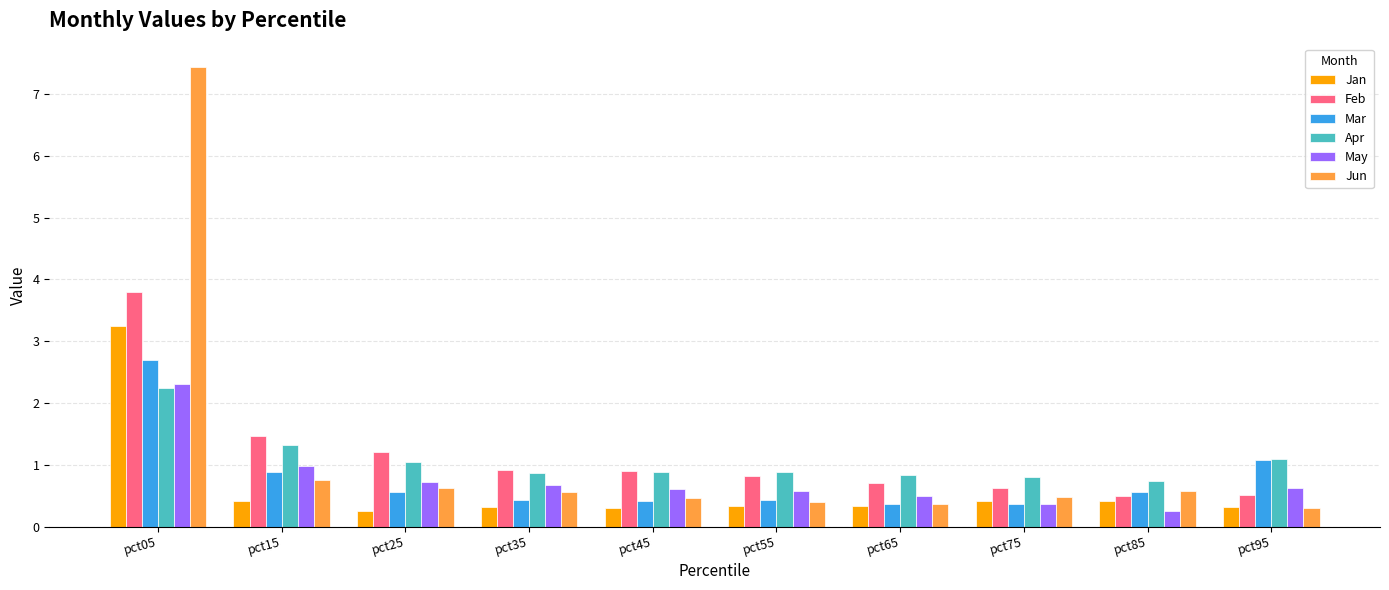

What is the sum of the Jan values at pct05 and pct15?

3.7